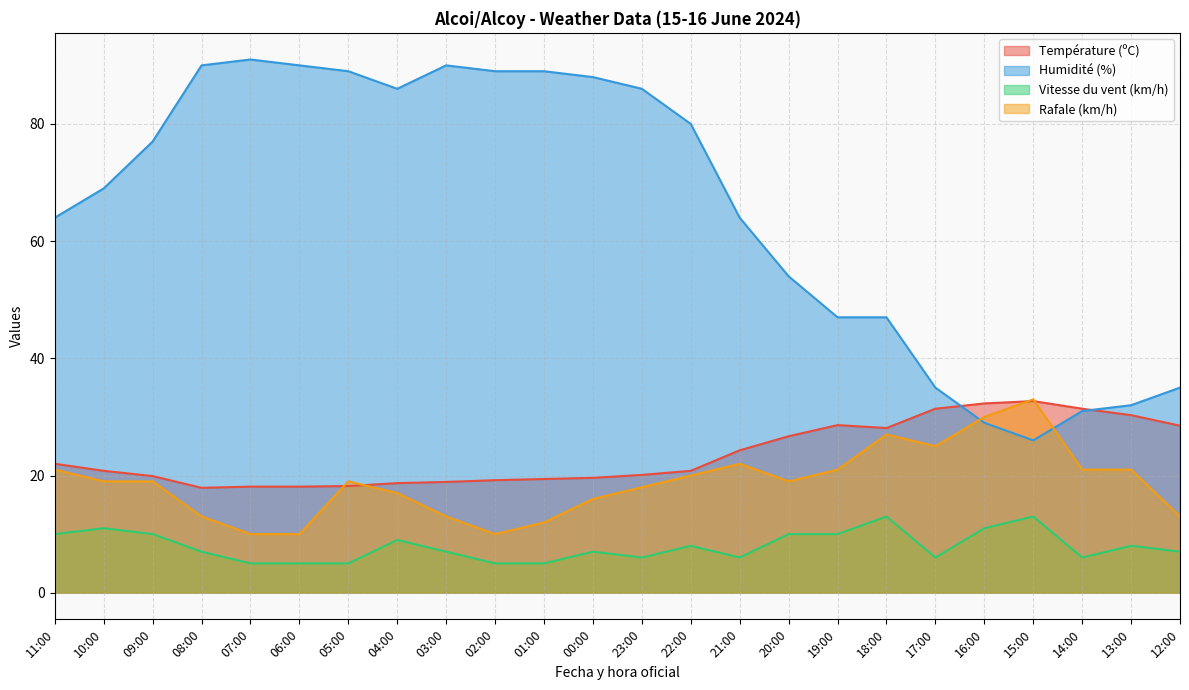

Where does the Humidité (%) series first go above 77?

08:00